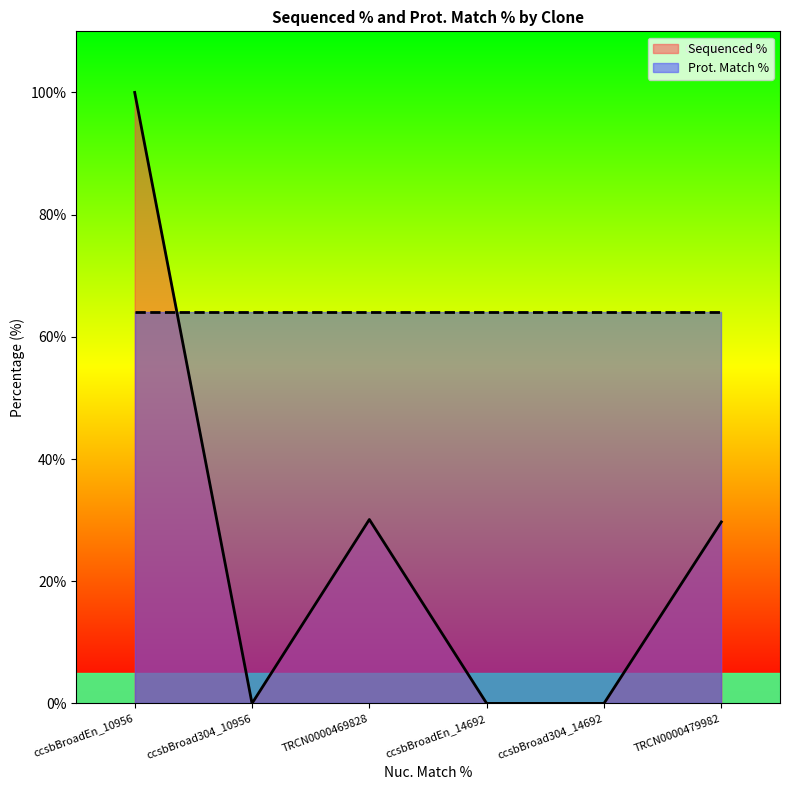

Rank the categories by value from highest to lowest.

ccsbBroadEn_10956, TRCN0000469828, TRCN0000479982, ccsbBroad304_10956, ccsbBroadEn_14692, ccsbBroad304_14692